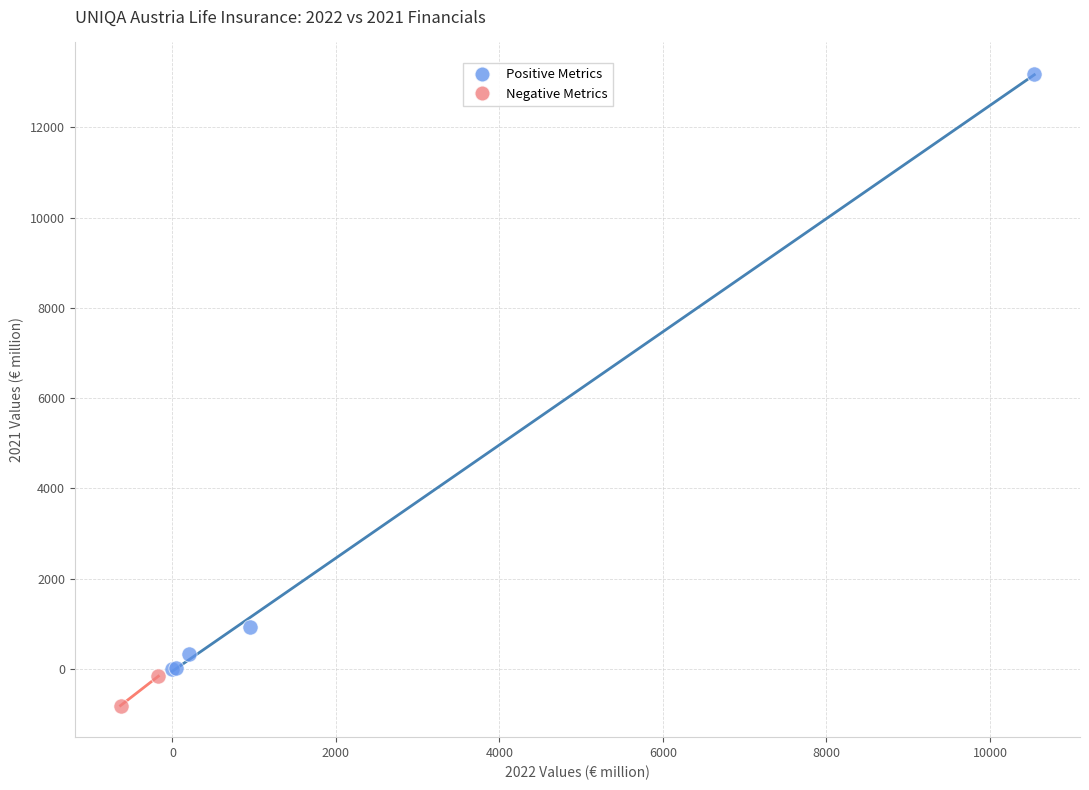

Which series contains the highest Y value?

Positive Metrics